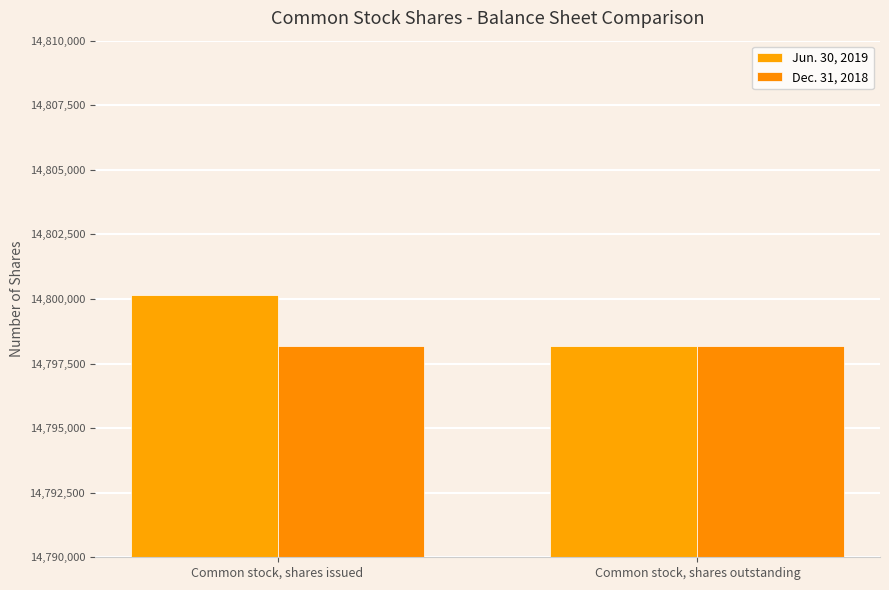

What is the total value across all series at Common stock, shares issued?

29598338